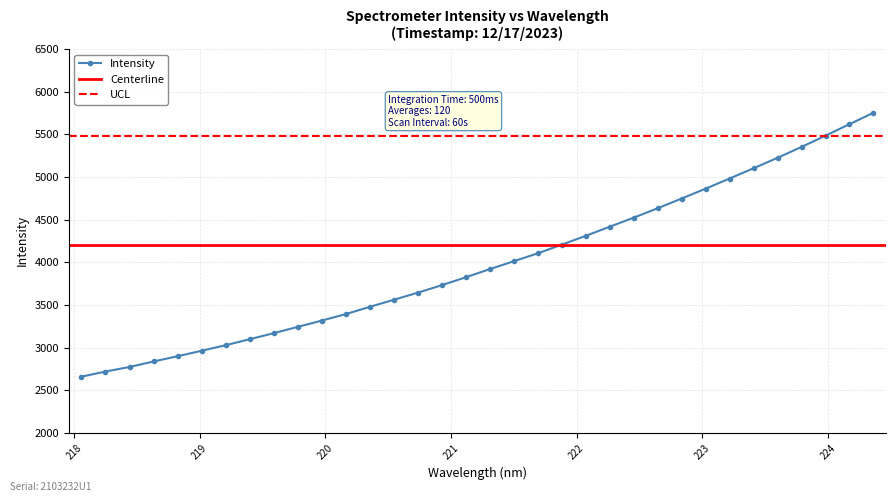

Does the chart display data point markers on the line(s)?

Yes